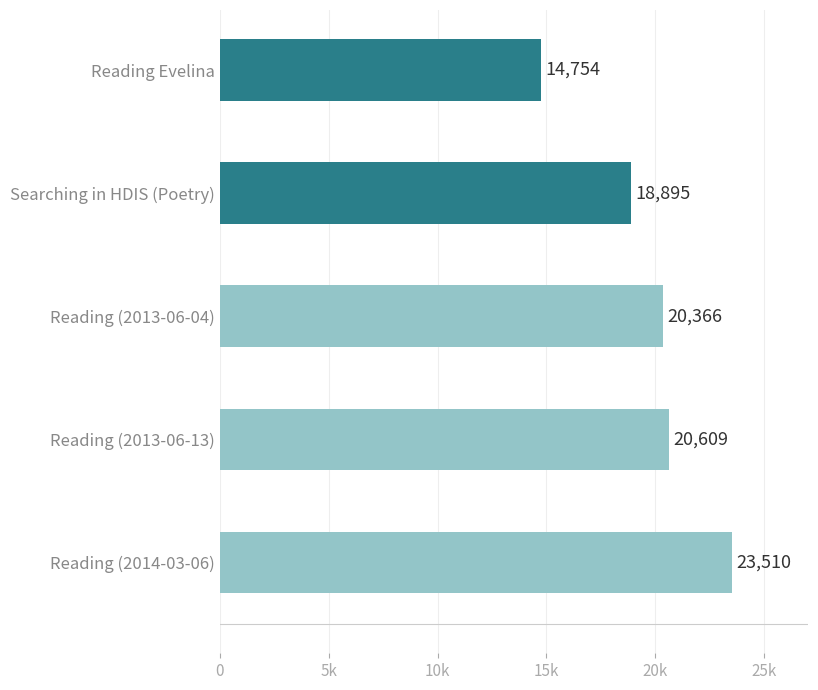

Rank the categories by value from highest to lowest.

Reading (2014-03-06), Reading (2013-06-13), Reading (2013-06-04), Searching in HDIS (Poetry), Reading Evelina